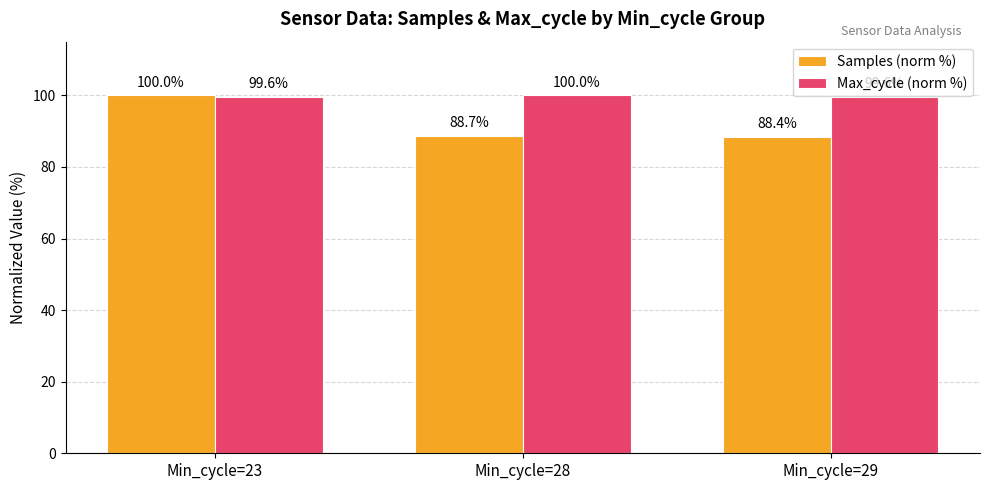

Is the value of Samples (norm %) at Min_cycle=28 greater than the value of Max_cycle (norm %) at Min_cycle=28?

No